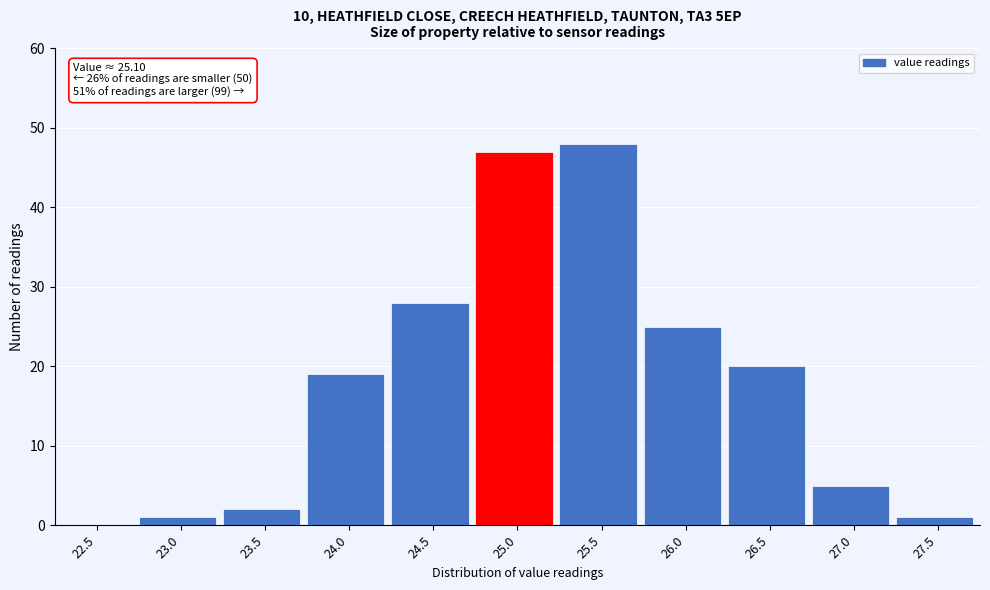

Reading left to right, extract all data points from this chart.

22.5=0	23.0=1	23.5=2	24.0=19	24.5=28	25.0=47	25.5=48	26.0=25	26.5=20	27.0=5	27.5=1